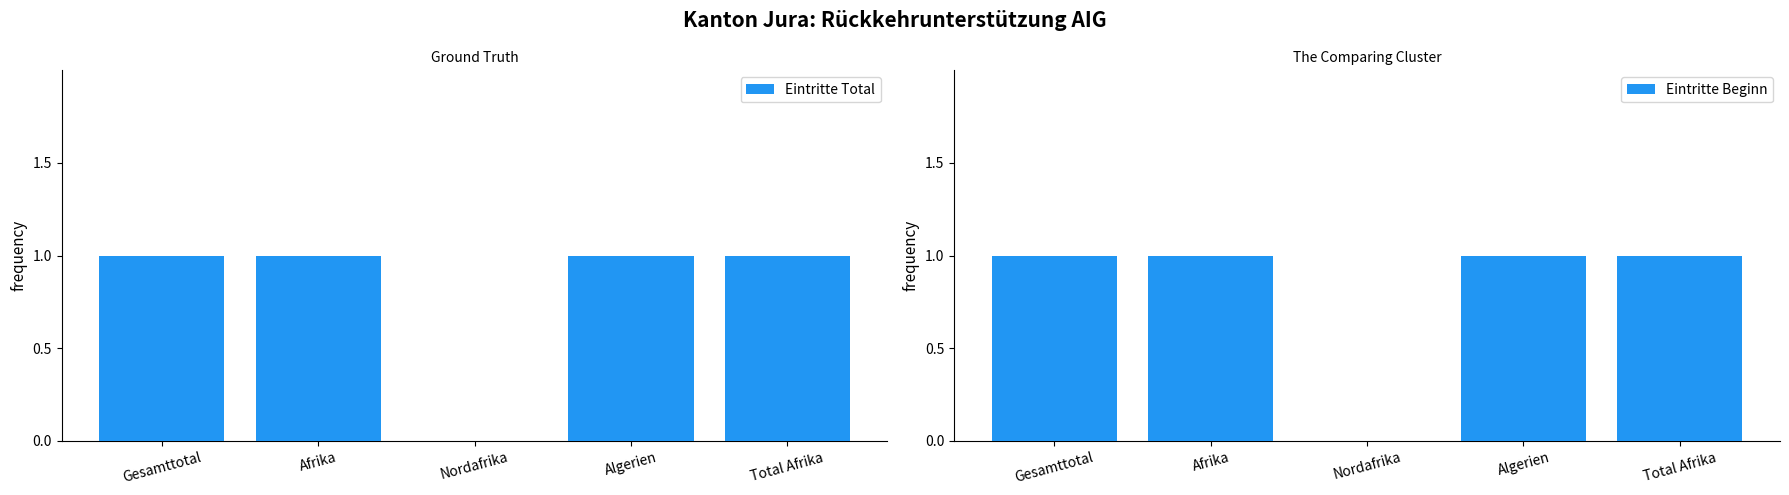

Rank the series by their maximum value, from highest to lowest.

Eintritte Total, Eintritte Beginn